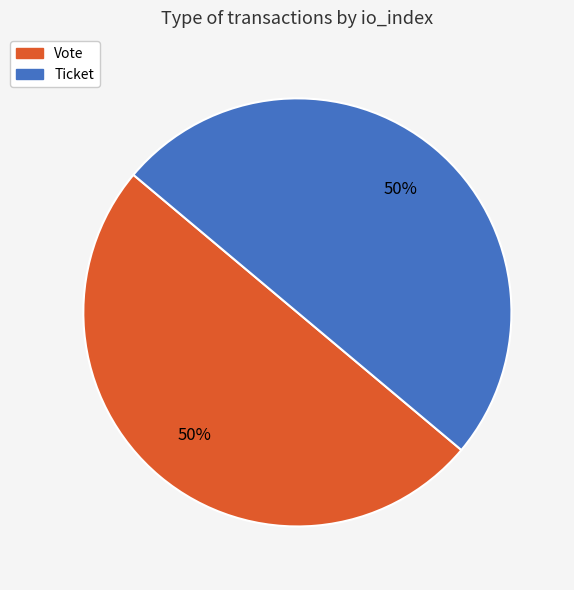

To the nearest percent, what is the difference between the Ticket and Vote slice percentages?

0%